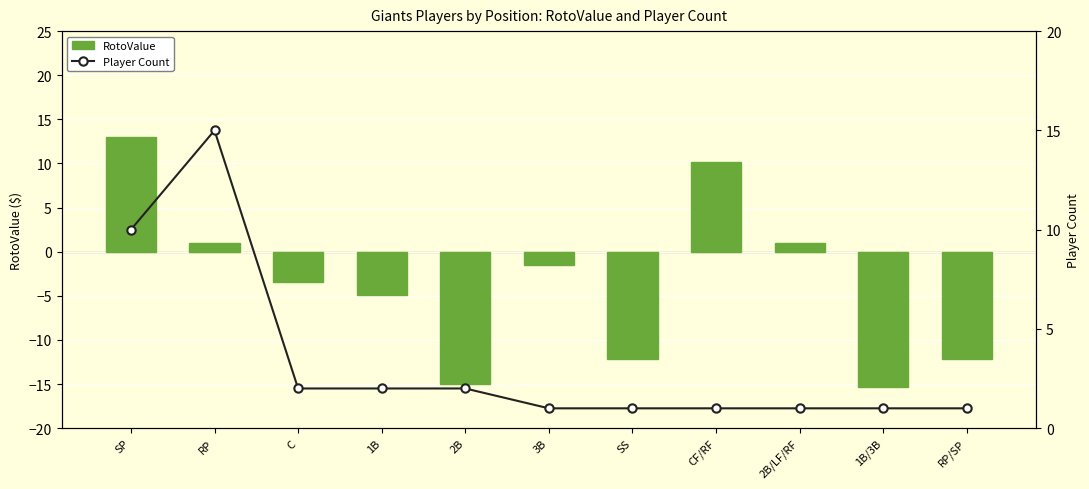

What is the minimum value for RotoValue?

-15.4